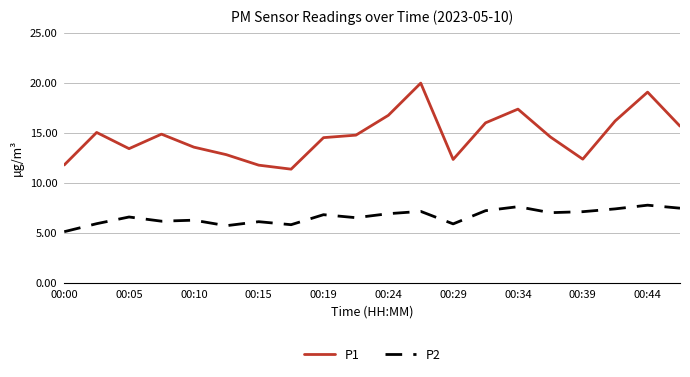

Which series has the largest total across all categories?

P1